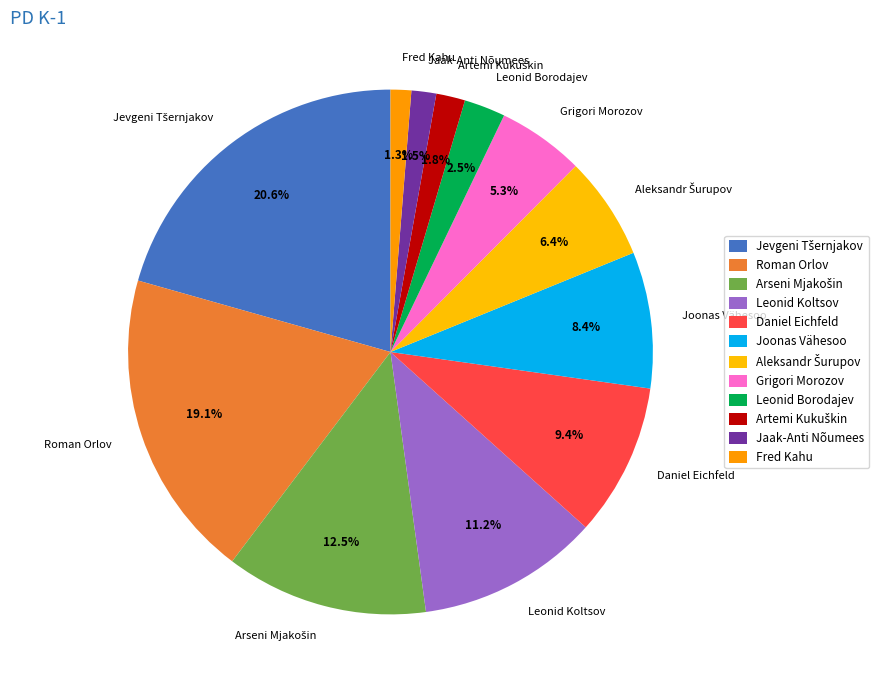

Which has a higher value, Roman Orlov or Leonid Koltsov?

Roman Orlov